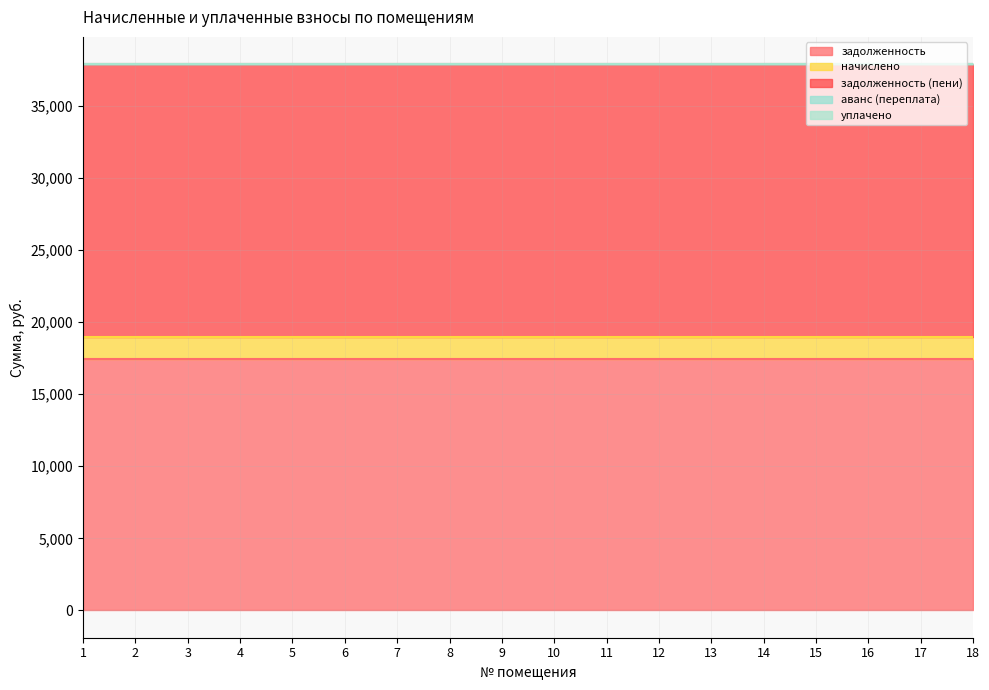

True or false: задолженность (пени) has more than 0 points higher than both neighbors.

False